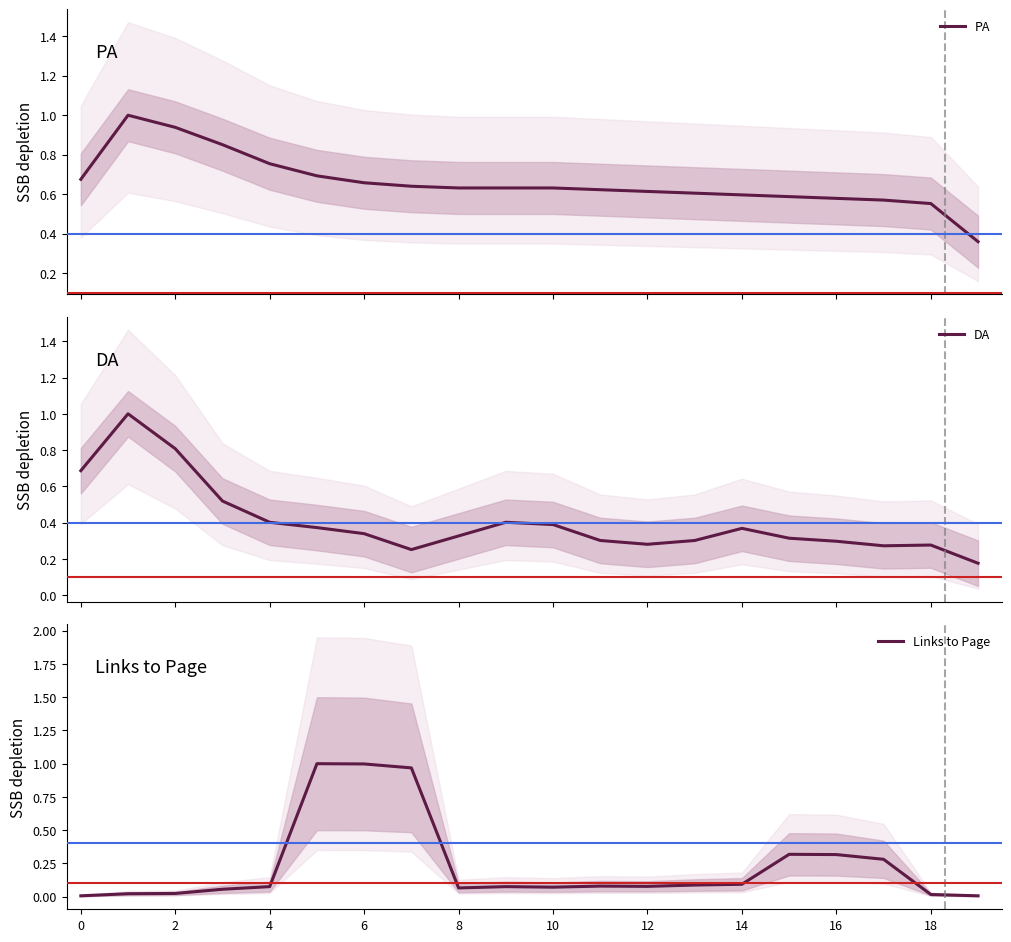

What is the maximum value for PA?

1.0